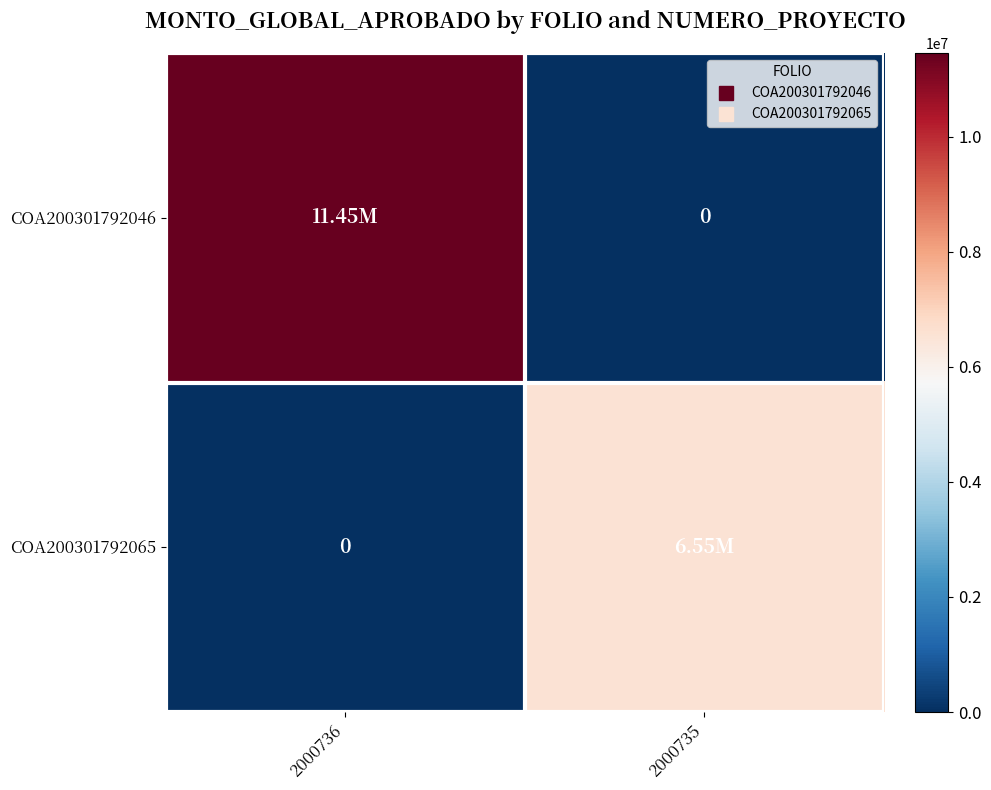

At which label does COA200301792046 reach its peak?

2000736